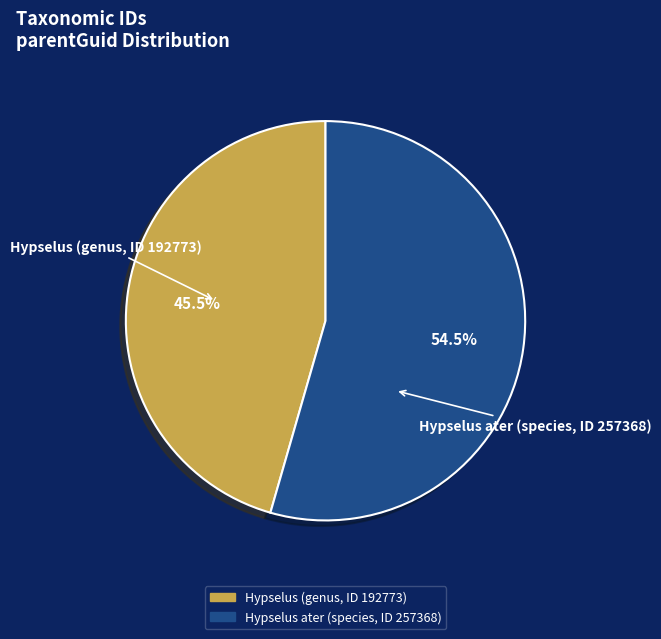

Does any single category account for the majority?

Yes